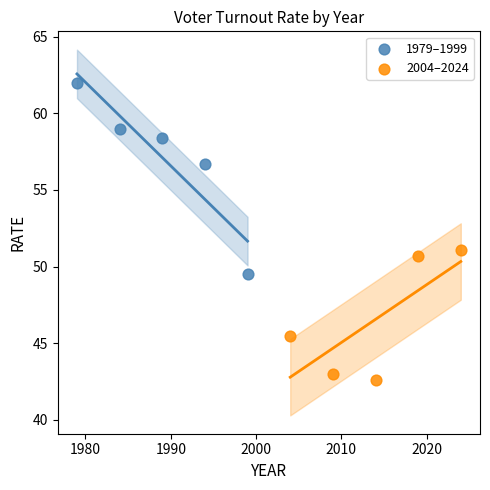

What are all the series names shown in the legend?

1979–1999, 2004–2024